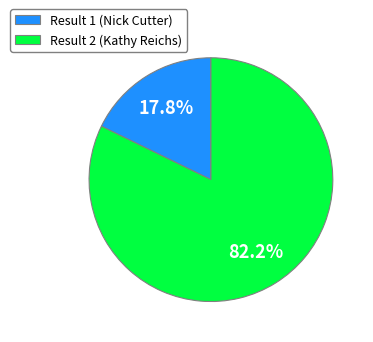

How many segments does this pie chart have?

2